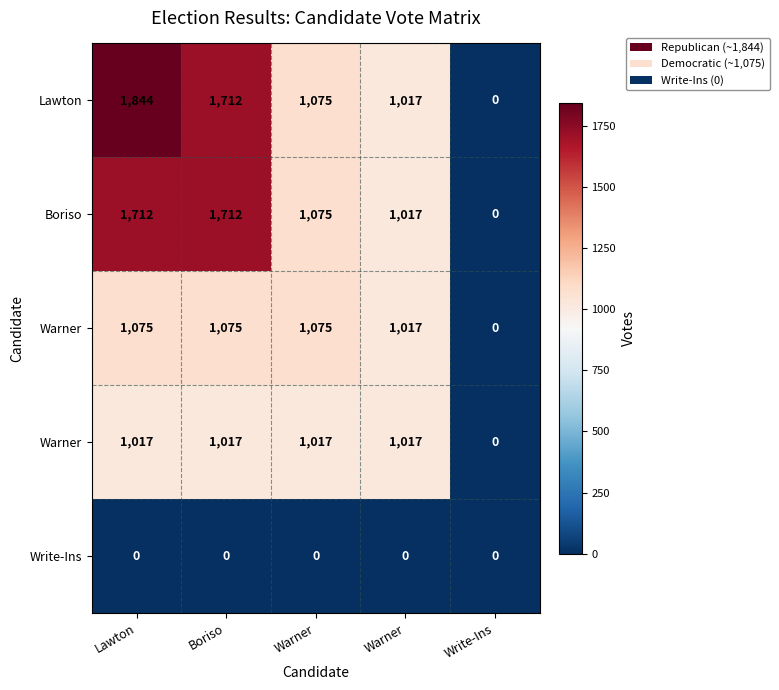

Which has a higher value, Boriso or Lawton?

Lawton